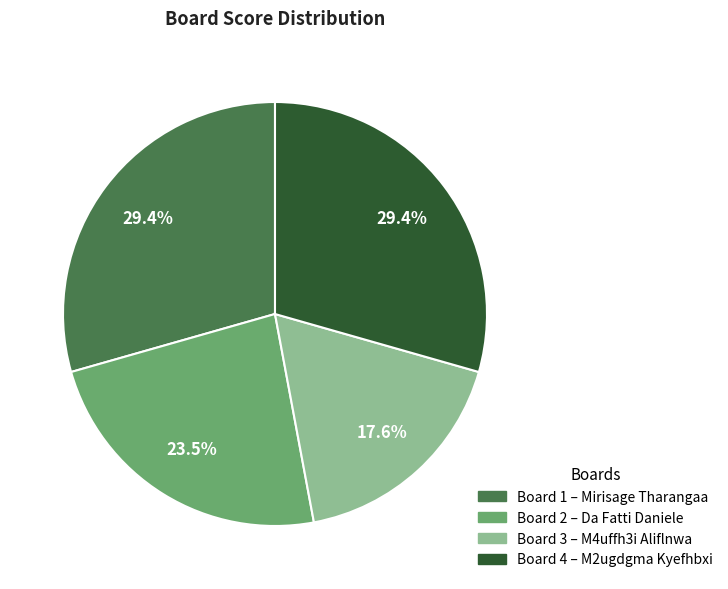

Is there any slice that represents more than half of the pie?

No